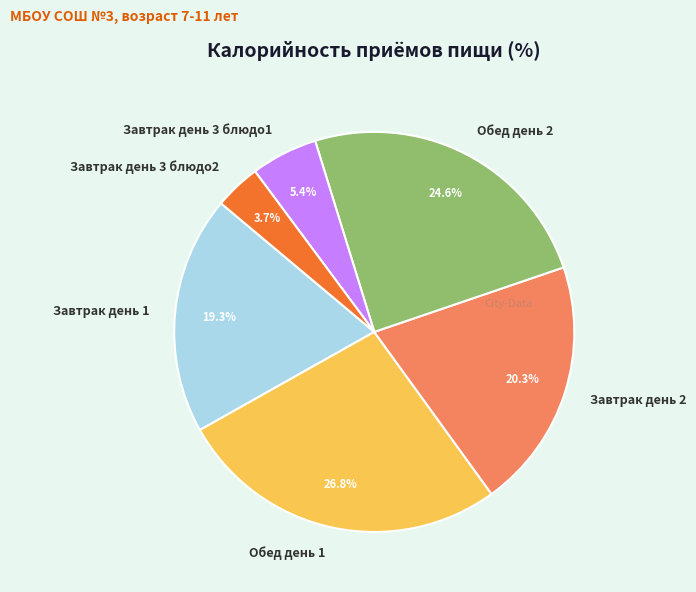

What percentage do Завтрак день 2 and Обед день 1 together represent?

47.1%